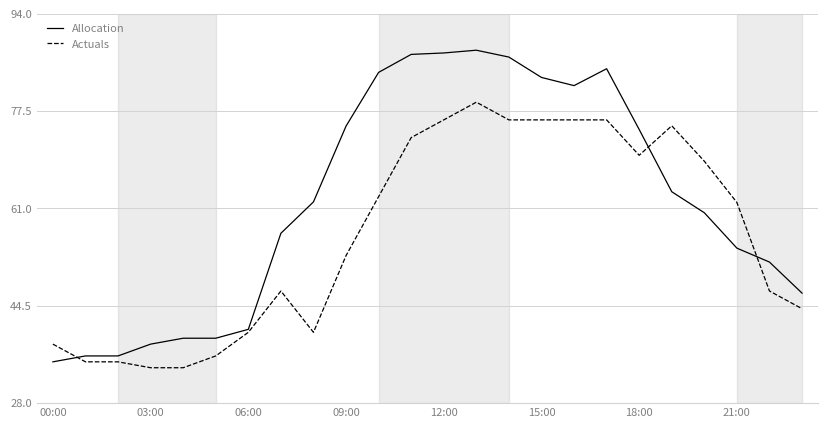

Which series has the largest total across all categories?

Allocation